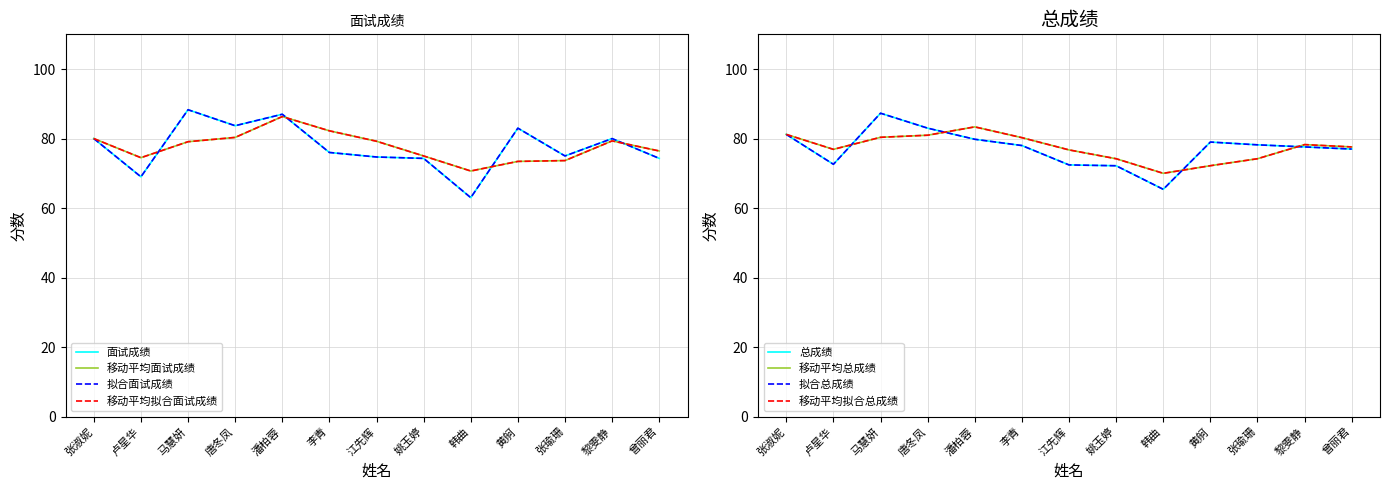

What is the difference between the maximum and second lowest values in the 面试成绩 series?

19.3